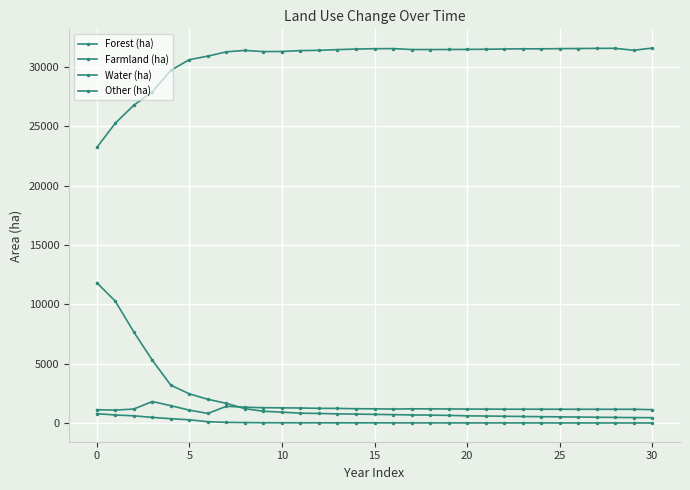

How many categories are shown in the chart?

31